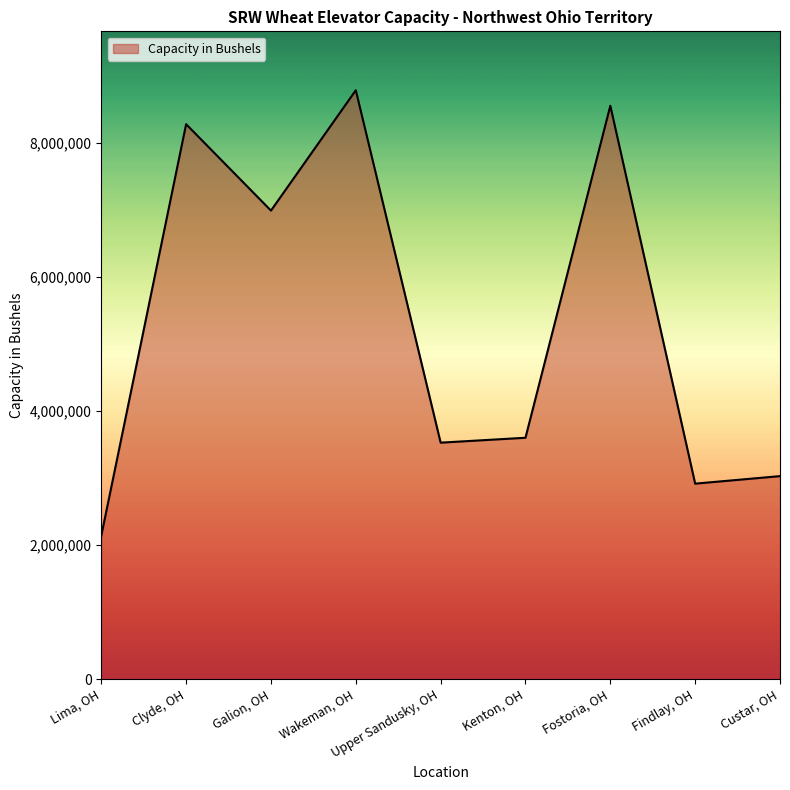

Where is the data nearest to the value 5460500?

Galion, OH